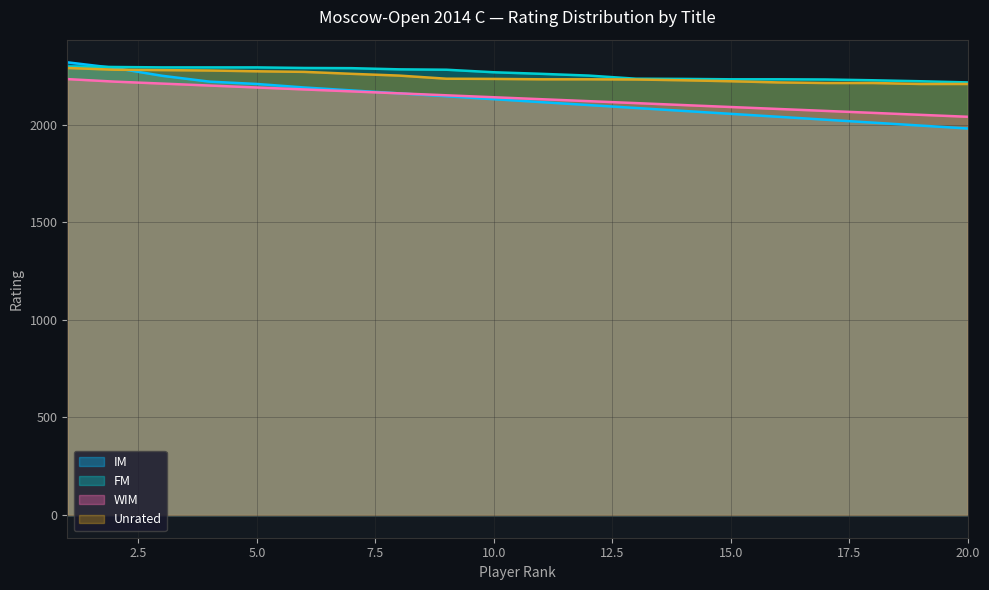

Count the number of data series in this chart.

4